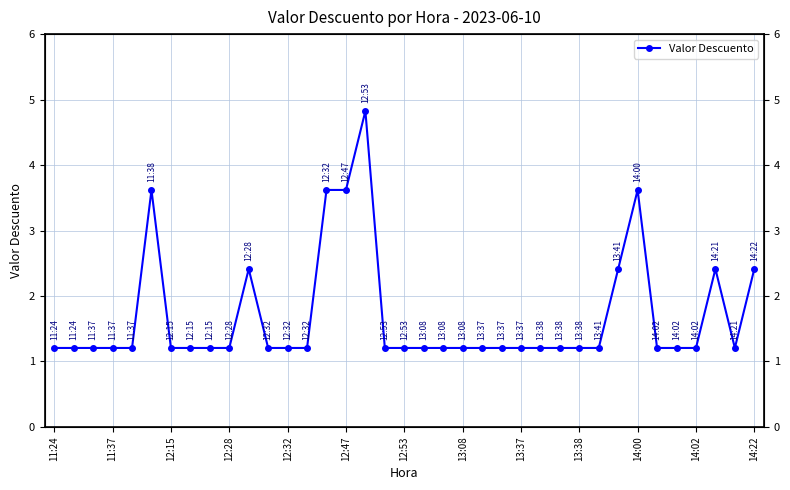

What is the sum of all values?

62.7